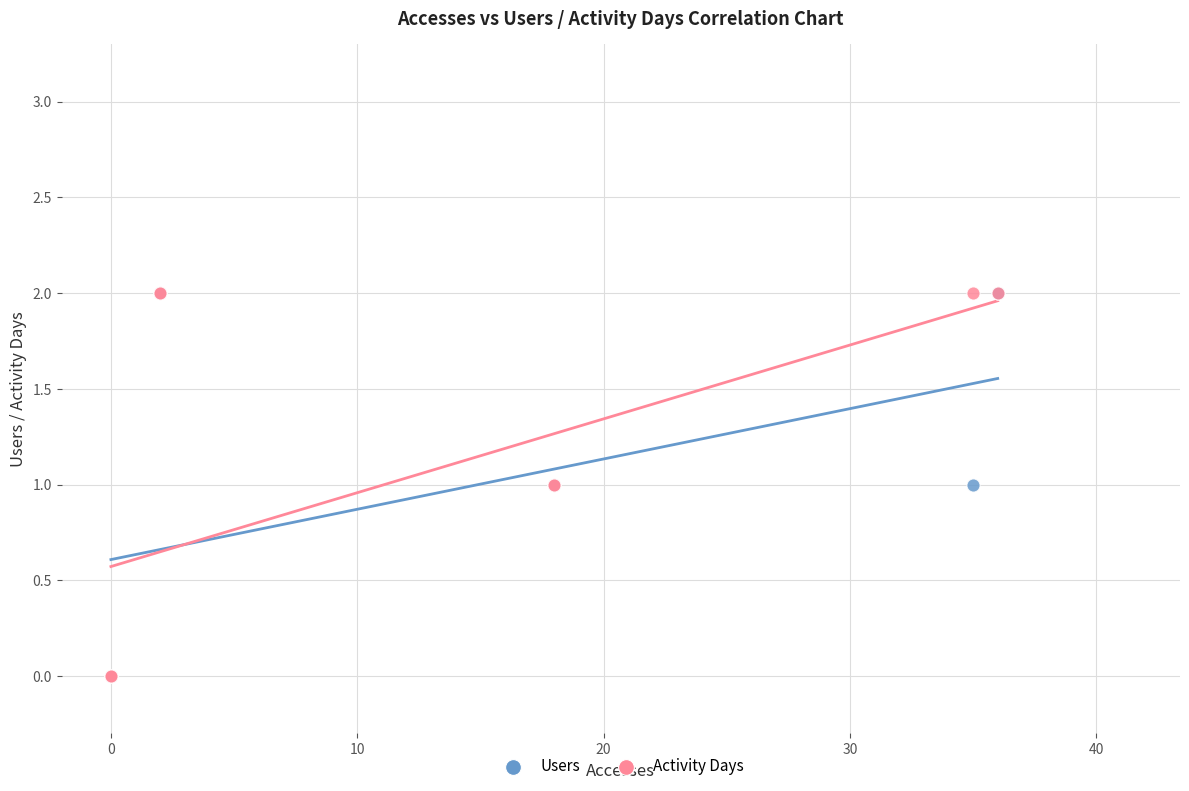

What are all the series names shown in the legend?

Users, Activity Days